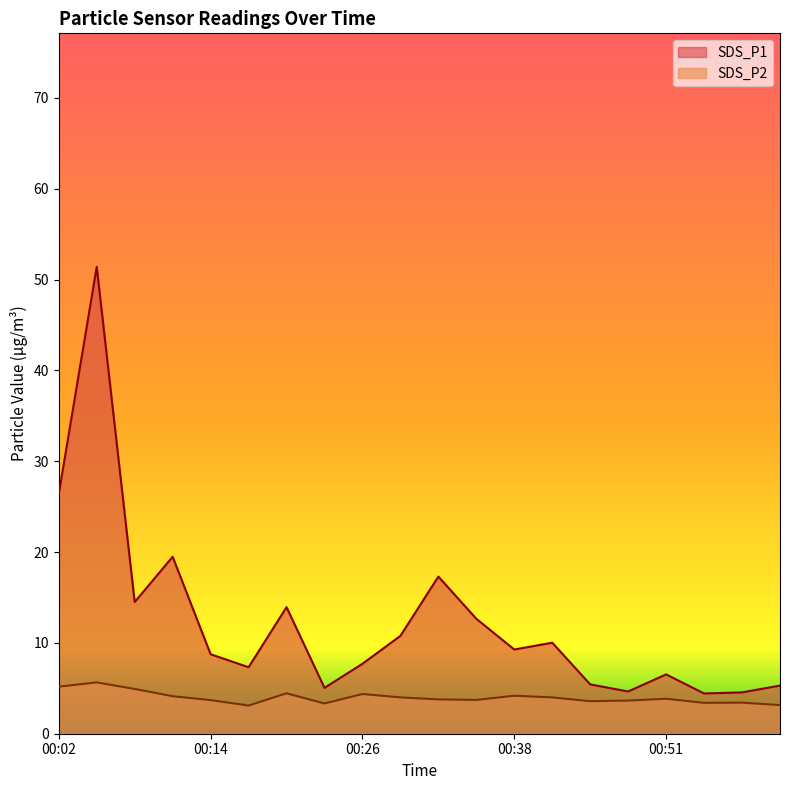

What is the value of the SDS_P2 point at the 17th from the left?

3.9